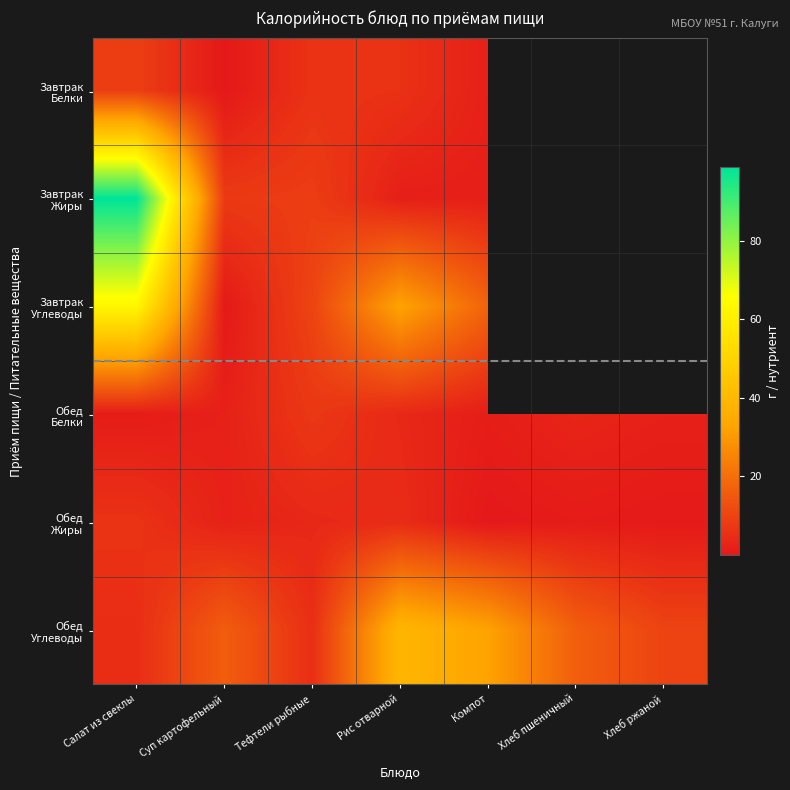

True or false: Обед Углеводы has a value of 42.3 at Компот.

False